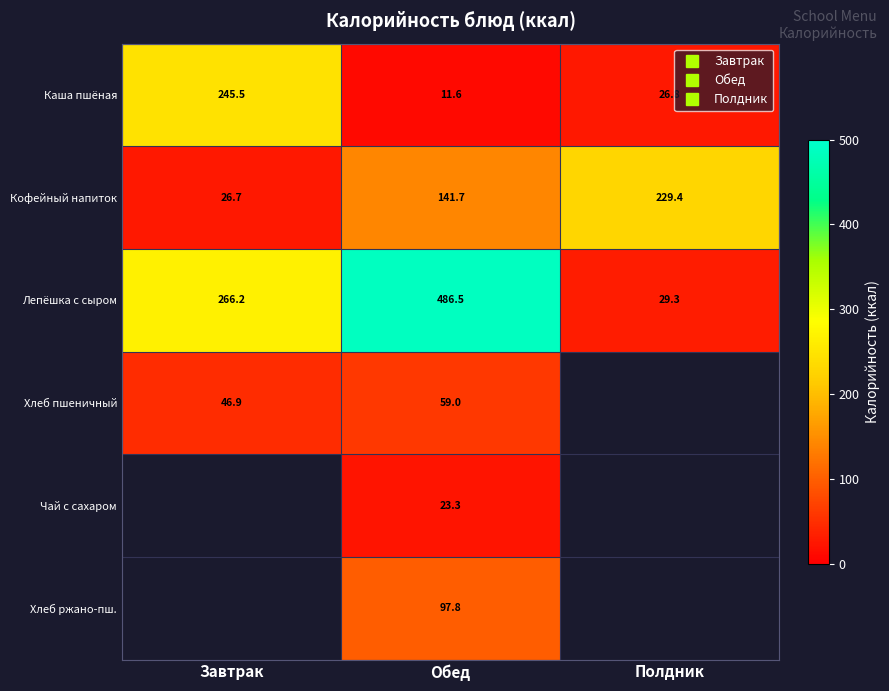

Rank the series at Обед from lowest to highest value.

Каша пшёная, Чай с сахаром, Хлеб пшеничный, Хлеб ржано-пш., Кофейный напиток, Лепёшка с сыром